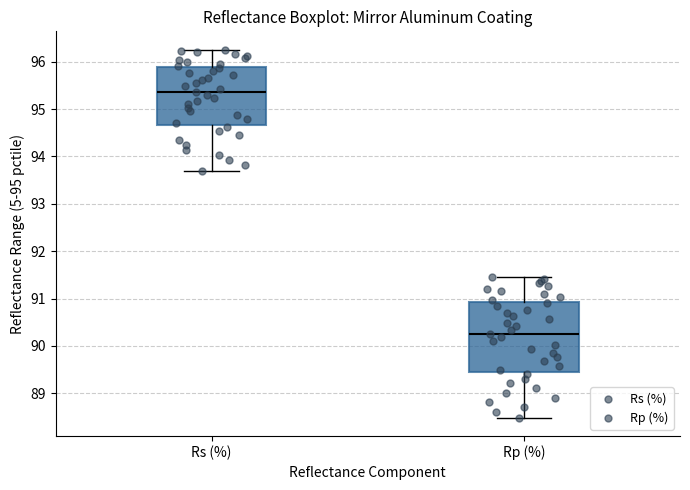

Reading left to right, read every box against the y-axis: the position of its median line, the range the box covers, and the ends of its whiskers. The values are not printed on the chart, so give them approximately, as read against the axis.

Rs (%): median 95.4, box 94.7 to 95.9, whiskers 93.7 to 96.3
Rp (%): median 90.3, box 89.4 to 90.9, whiskers 88.5 to 91.5